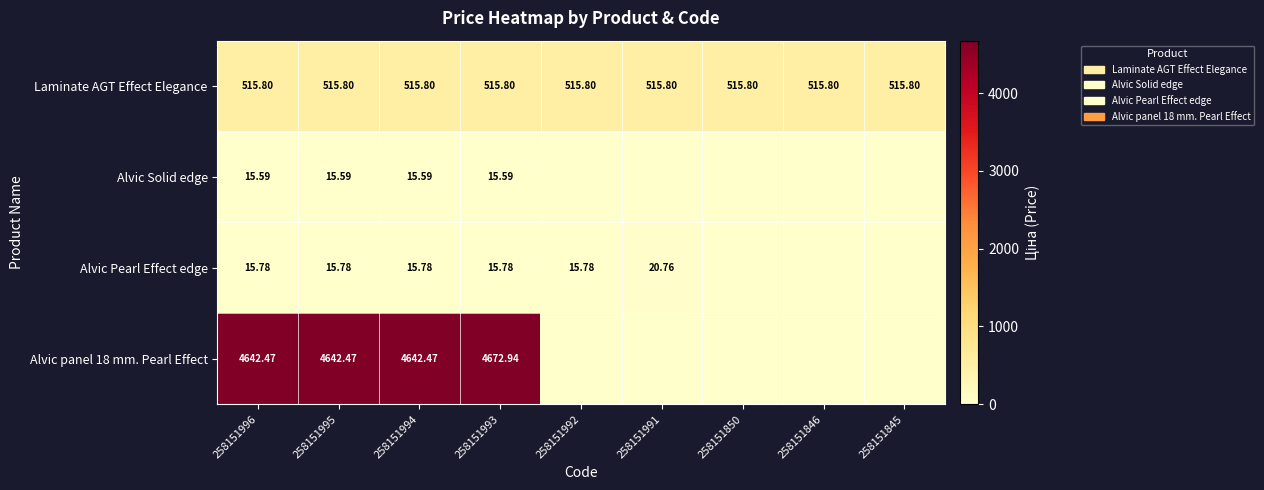

Is the value of Laminate AGT Effect Elegance at 258151991 greater than the value of Alvic Solid edge at 258151996?

Yes